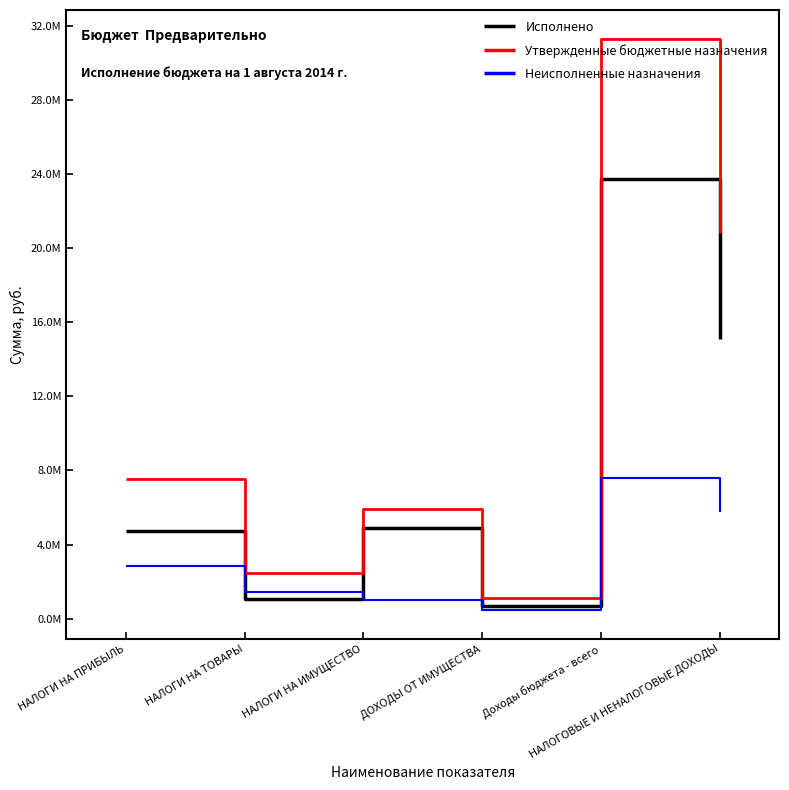

What are all the series names shown in the legend?

Исполнено, Утвержденные бюджетные назначения, Неисполненные назначения